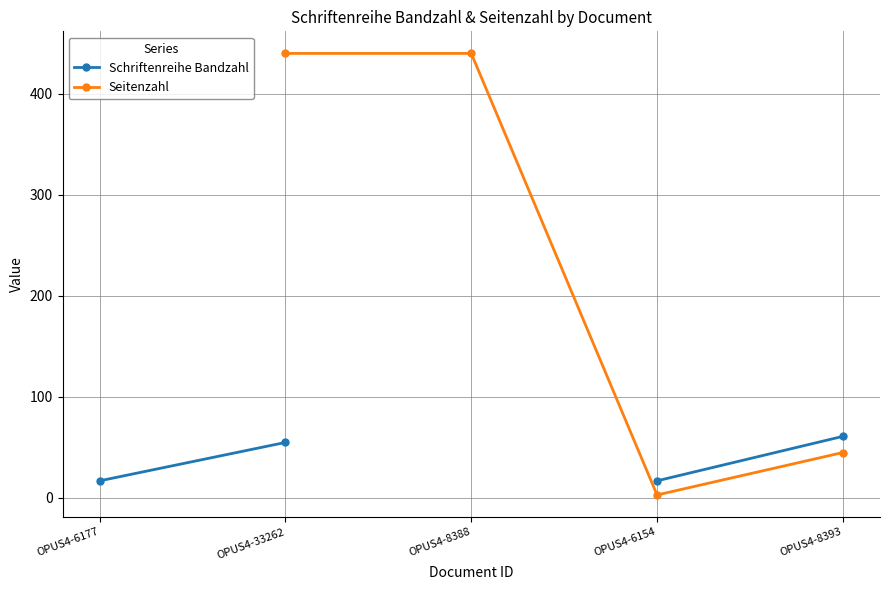

How many values in the Seitenzahl series exceed 45?

2